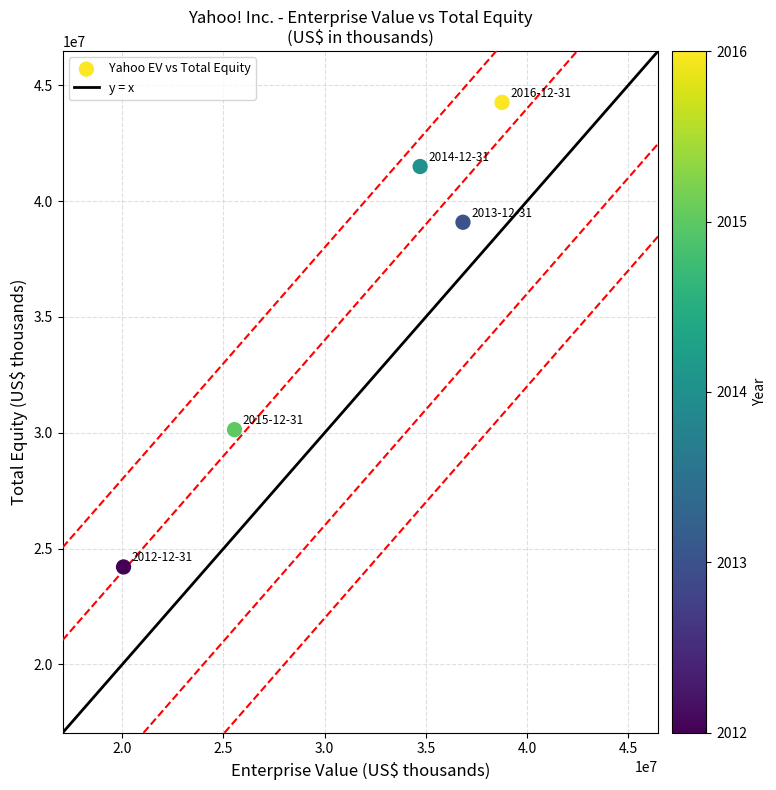

What Y value in the scatter plot is closest to 34235293?

30135022